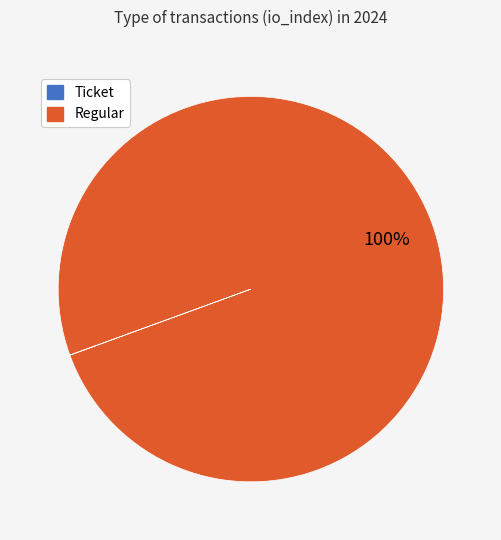

What is the largest slice in the pie chart?

Regular